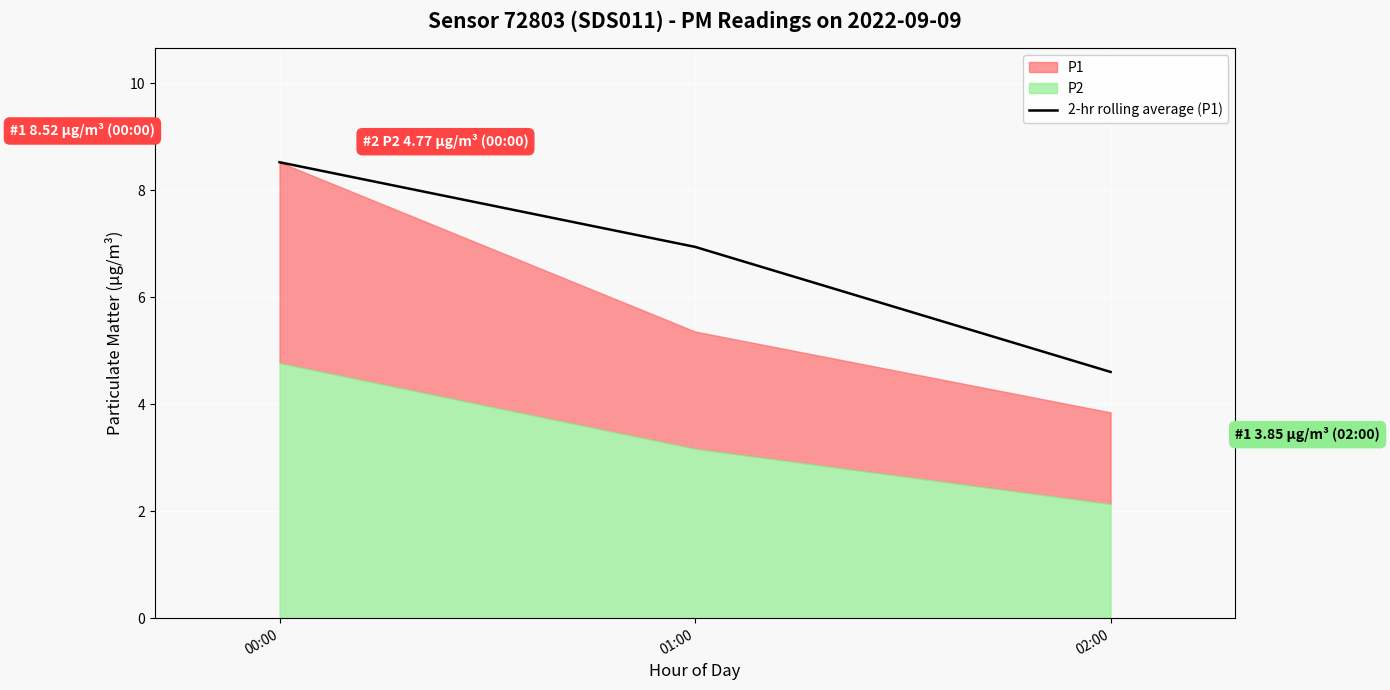

How many lines are shown in the chart?

1